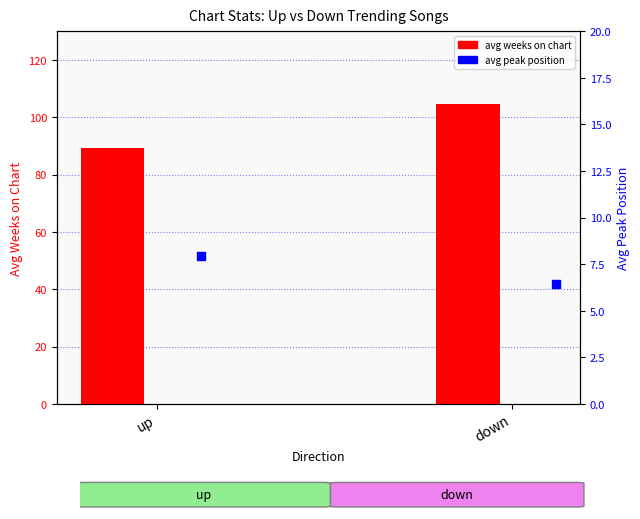

At which category is the sum across all series the highest?

down